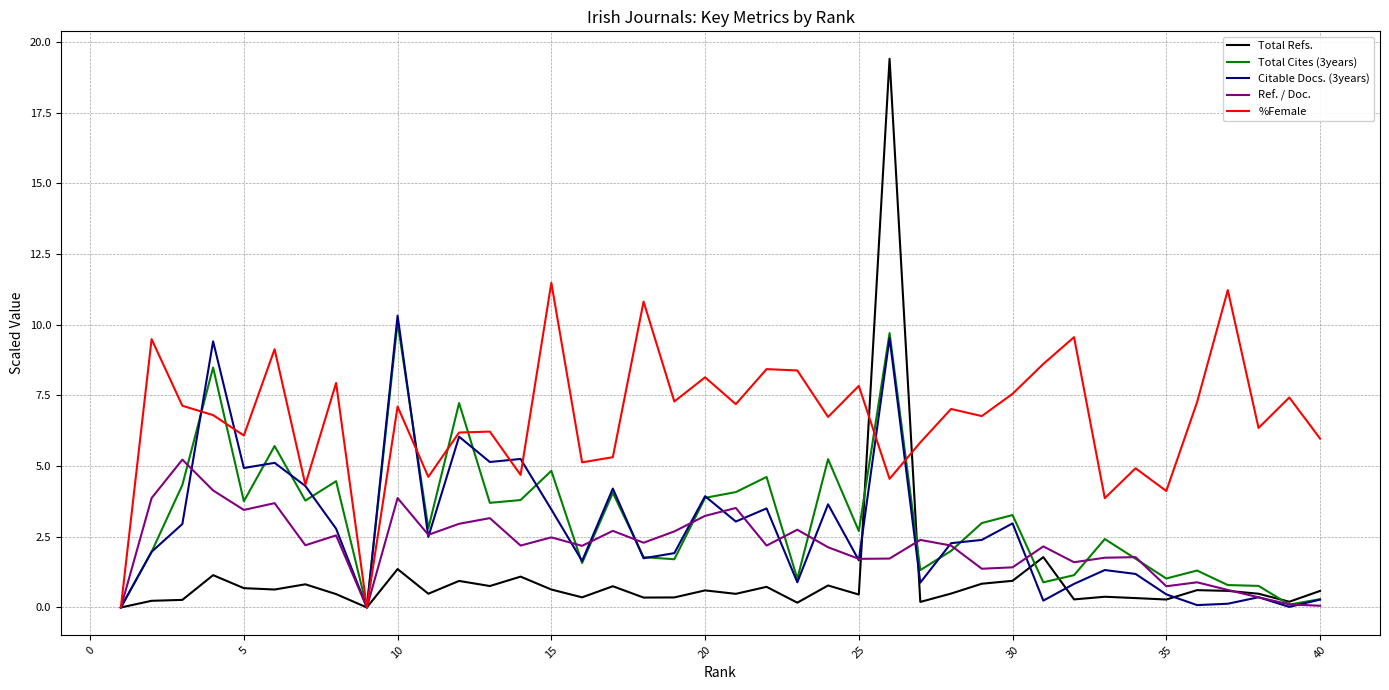

What is the maximum value for %Female?

11.5